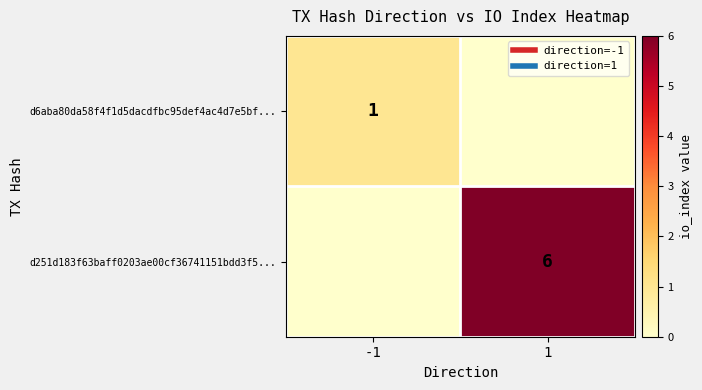

What is the total value across all series at -1?

1